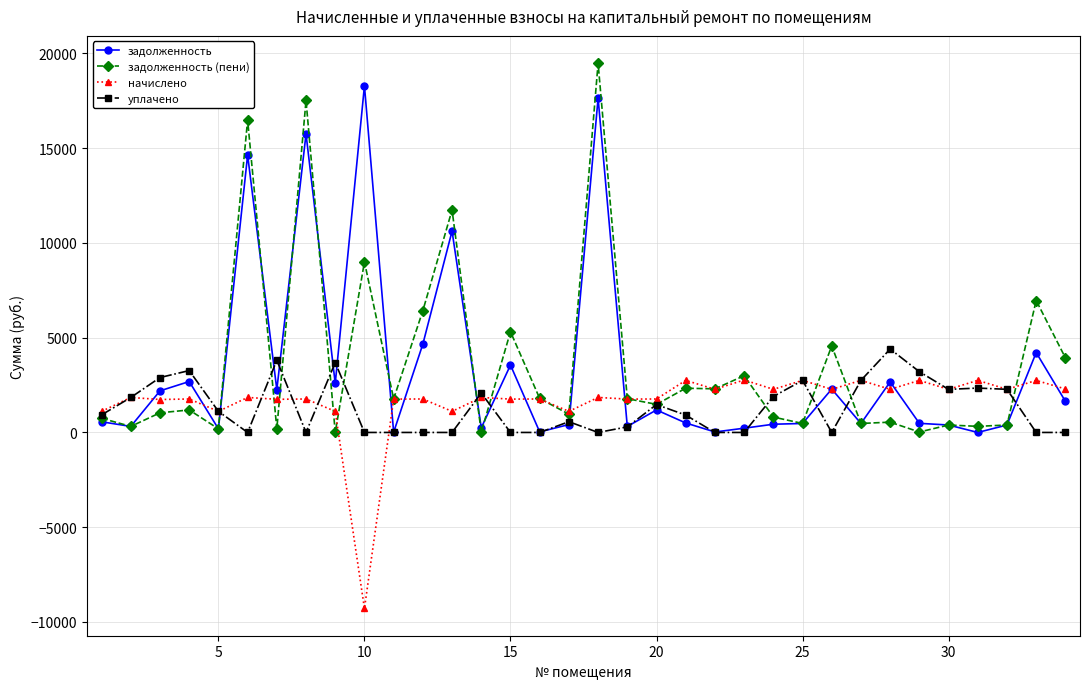

True or false: задолженность has more than 1 points higher than both neighbors.

True